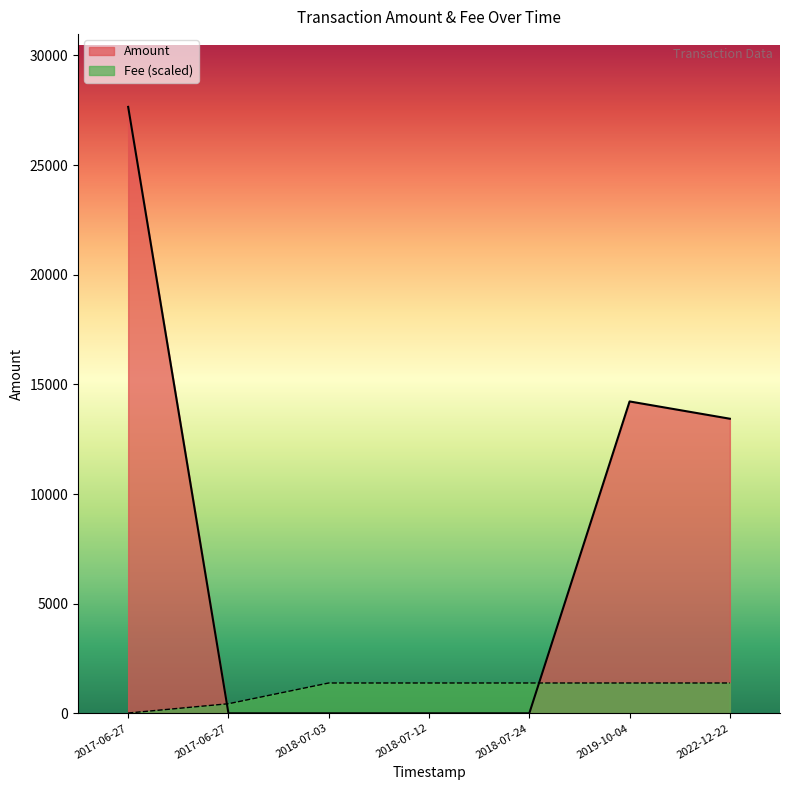

Which category has the lowest value in the Fee series?

2017-06-27